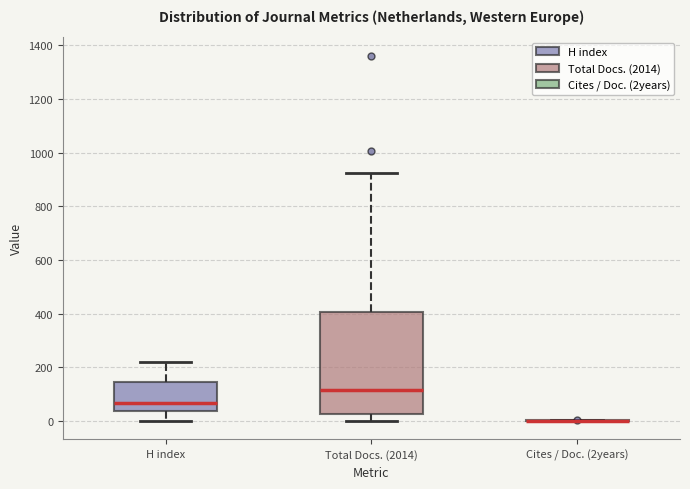

Reading left to right, transcribe this box plot: for each box, give where its median line is, the range the box spans, and where its two whiskers end, as read against the y-axis. The values are not printed on the chart, so give them approximately, as read against the axis.

H index: median 60, box 40 to 140, whiskers 0 to 220
Total Docs. (2014): median 120, box 20 to 400, whiskers 0 to 920
Cites / Doc. (2years): box collapsed to a line at 0, whiskers 0 to 0